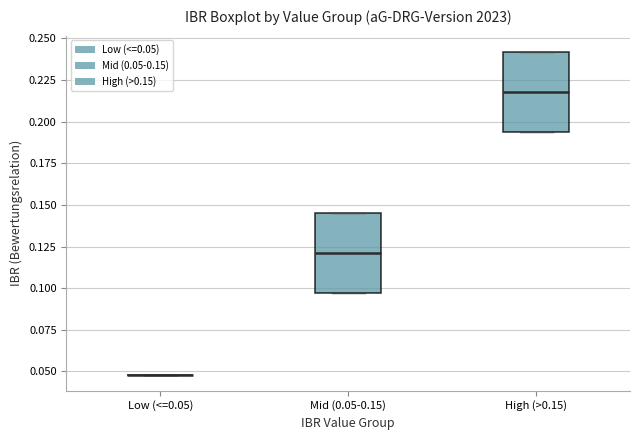

Reading left to right, read every box against the y-axis: the position of its median line, the range the box covers, and the ends of its whiskers. The values are not printed on the chart, so give them approximately, as read against the axis.

Low (<=0.05): box collapsed to a line at 0.050, whiskers 0.050 to 0.050
Mid (0.05-0.15): median 0.120, box 0.095 to 0.145, whiskers 0.095 to 0.145
High (>0.15): median 0.220, box 0.195 to 0.240, whiskers 0.195 to 0.240